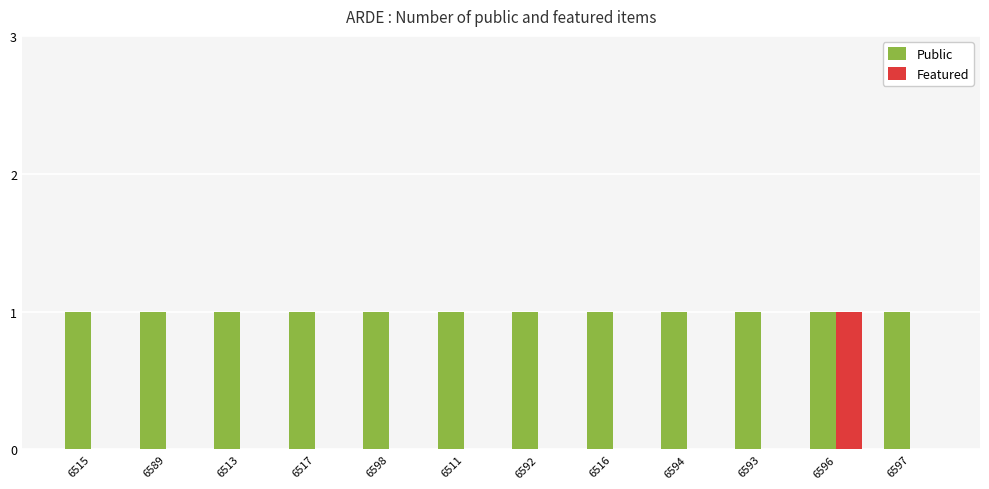

What is the sum of all Public values?

12